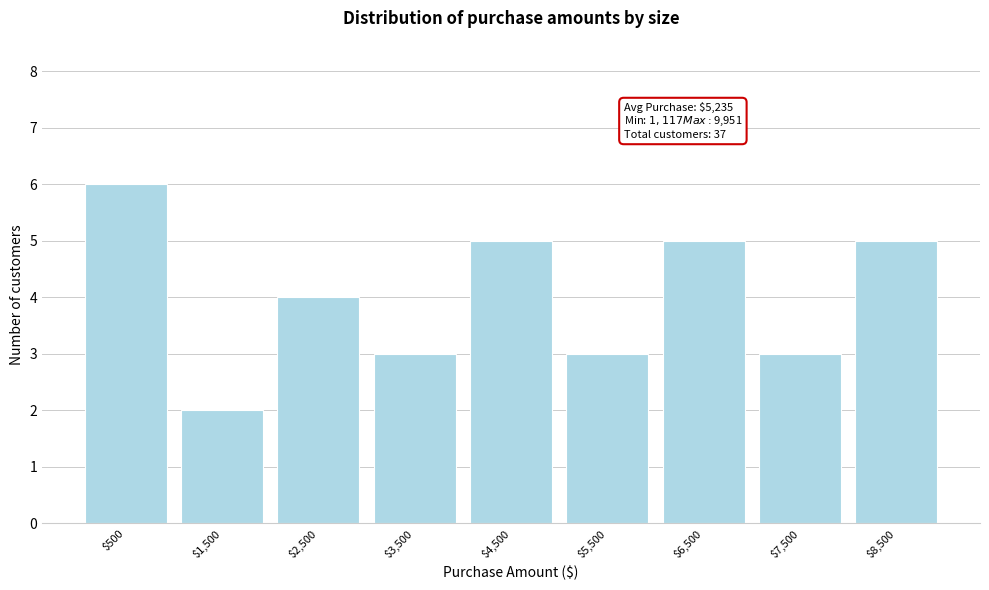

Reading right to left, what are all the values shown in this chart?

5	3	5	3	5	3	4	2	6